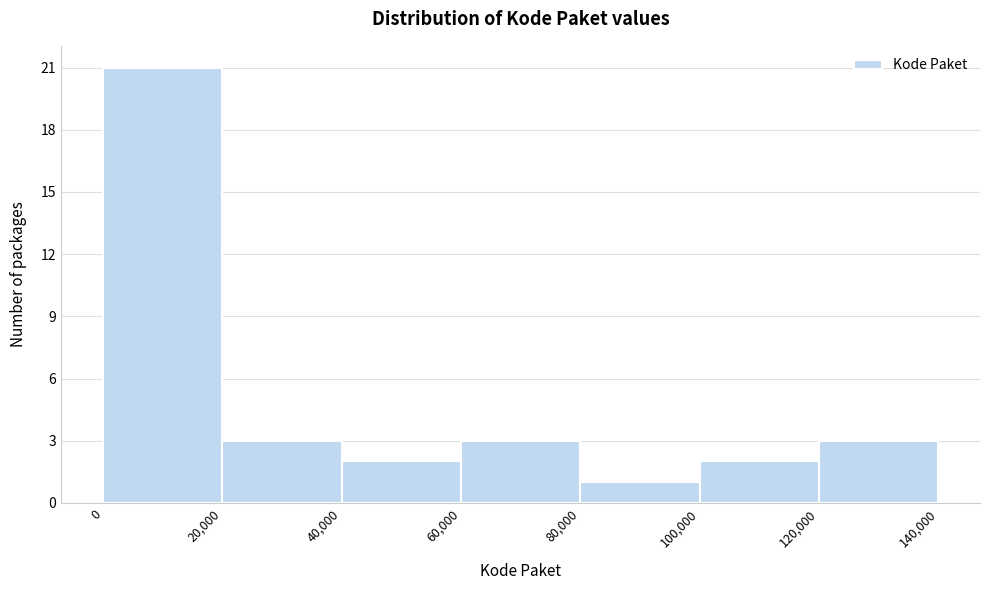

Over which range of the x-axis is the bar tallest?

0 to 20,000